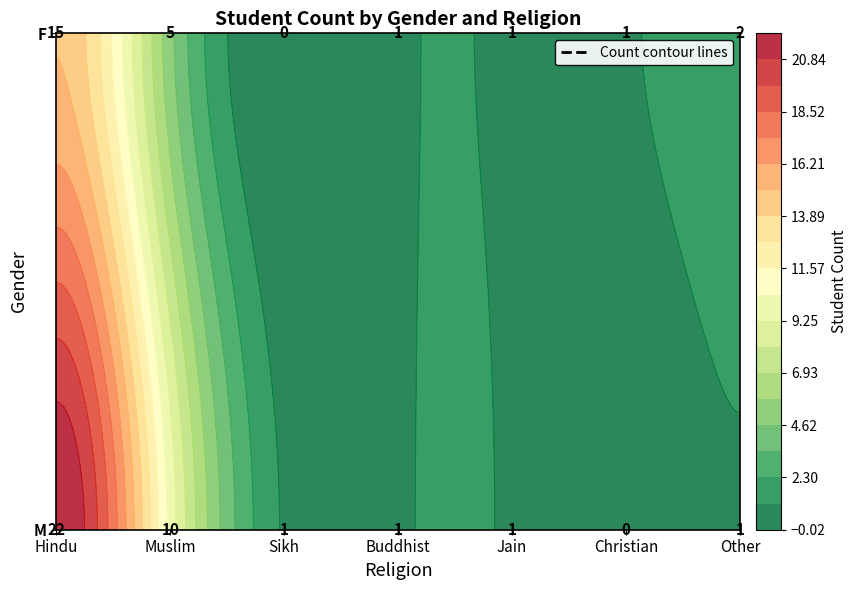

Is it true that the value at F_Hindu is 15?

True